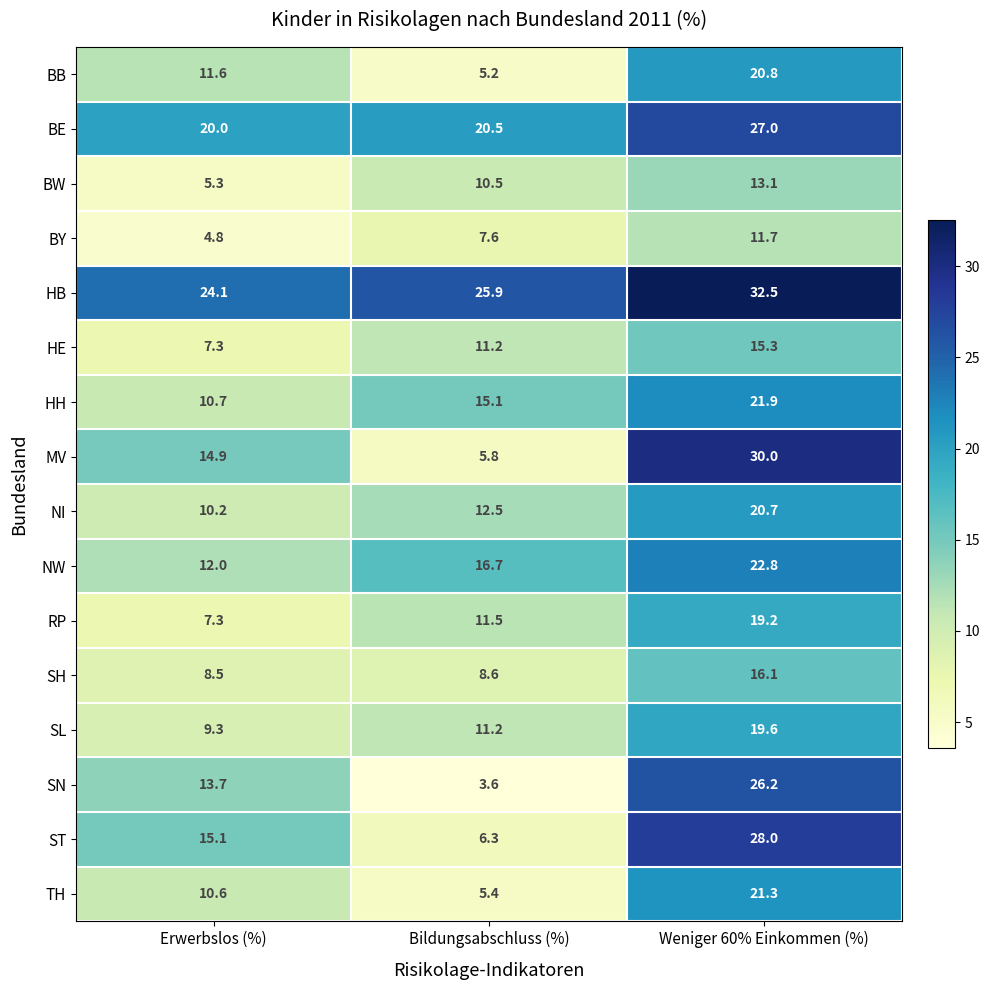

True or false: BY has a value of 1.7 at Bildungsabschluss (%).

False